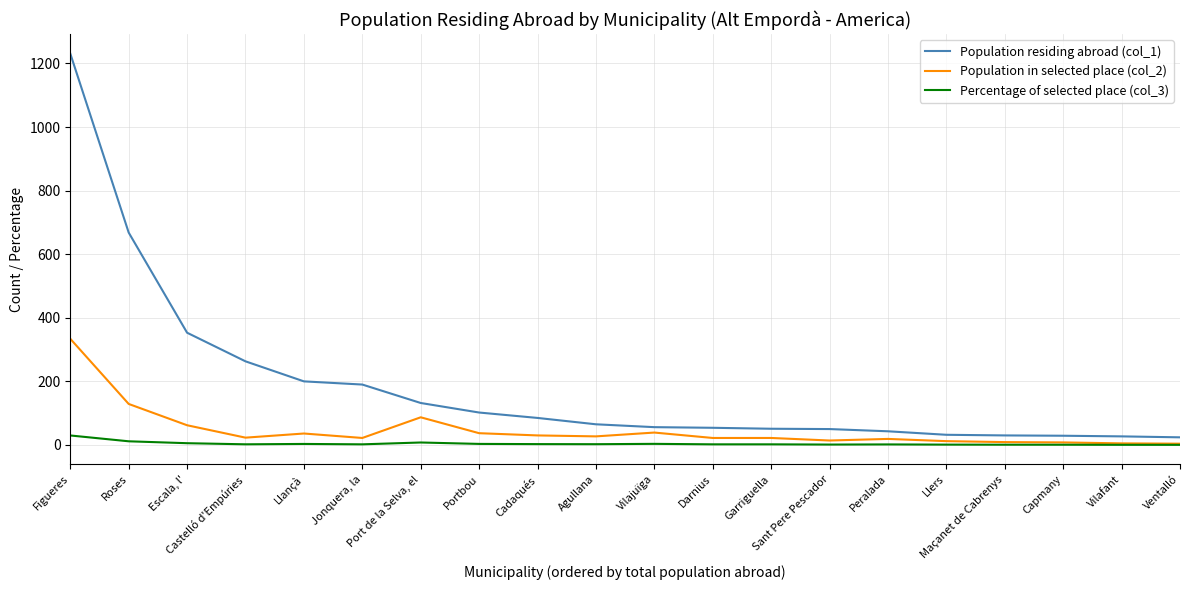

Which series changed the most between Portbou and Vilafant?

Population residing abroad (col_1)